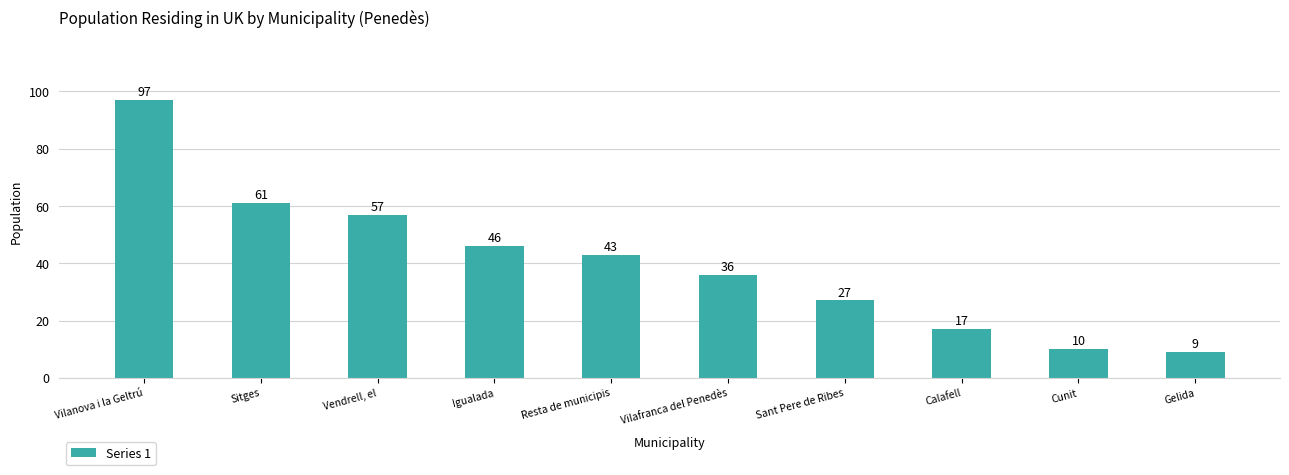

Which has a higher value, Cunit or Calafell?

Calafell